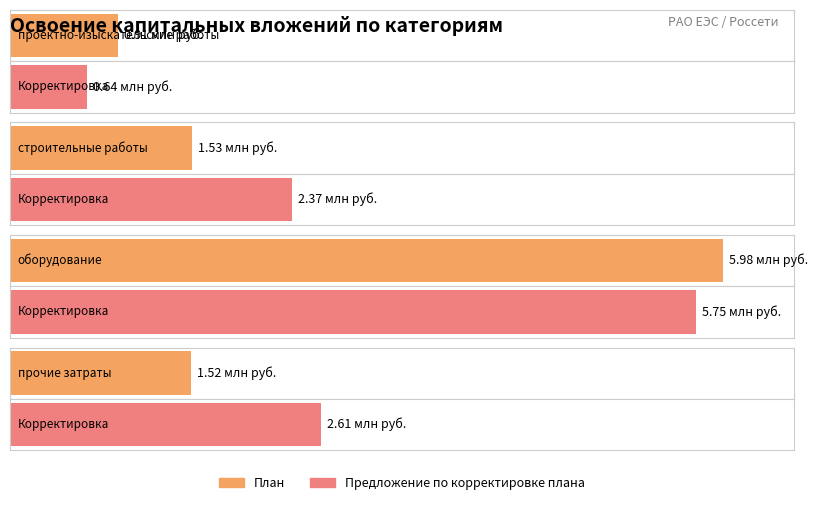

At which category is the sum across all series the highest?

оборудование